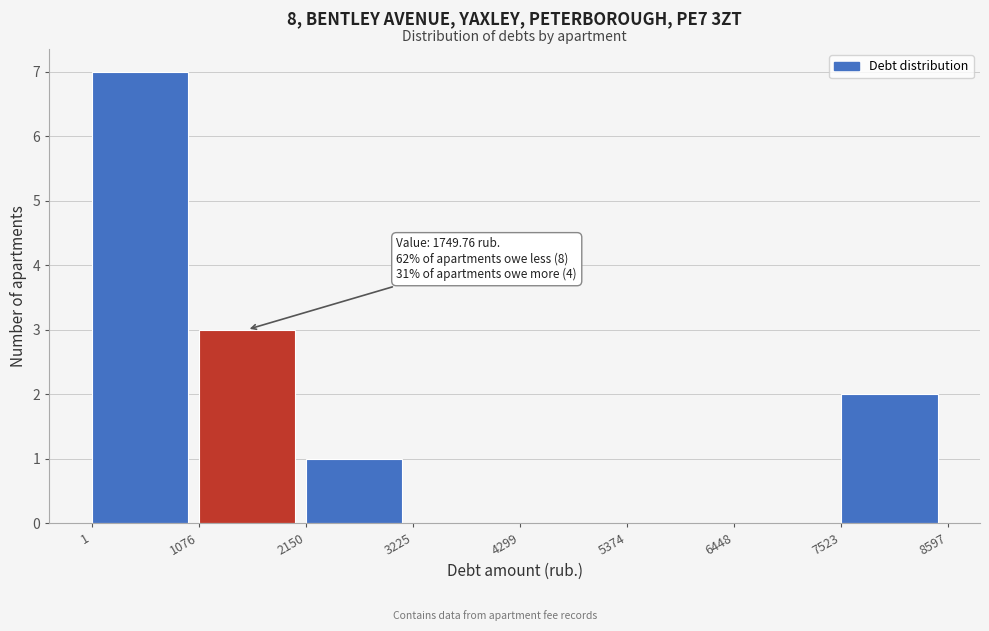

Over which range of the x-axis is the bar tallest?

1 to 1076